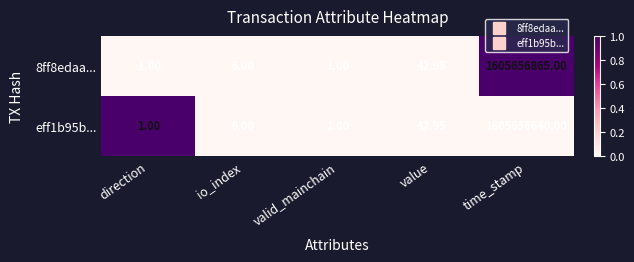

Count the number of categories in the chart.

5